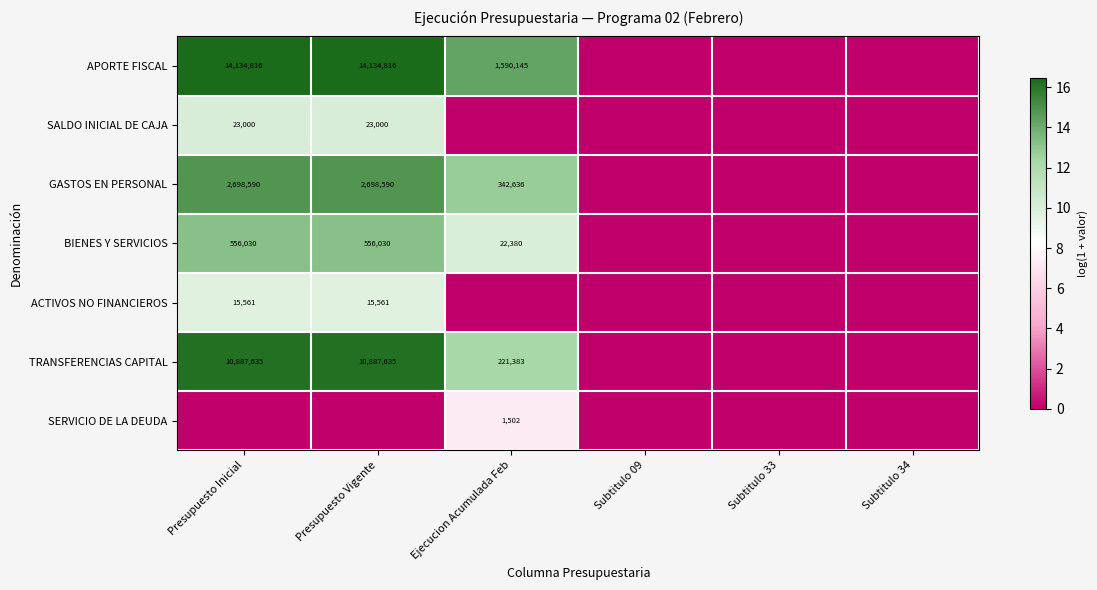

What is the sum of the GASTOS EN PERSONAL values at Ejecucion Acumulada Feb and Presupuesto Vigente?

3041226